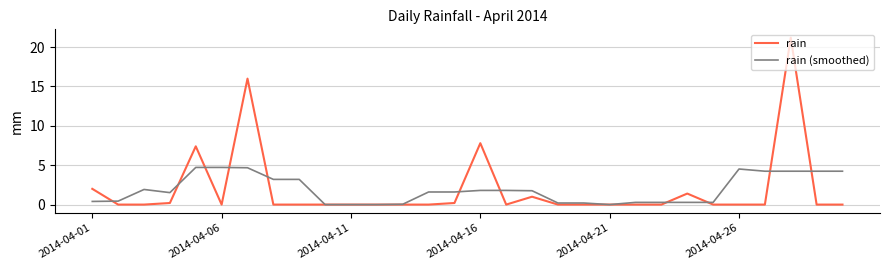

Rank the series by their maximum value, from highest to lowest.

rain, rain (smoothed)